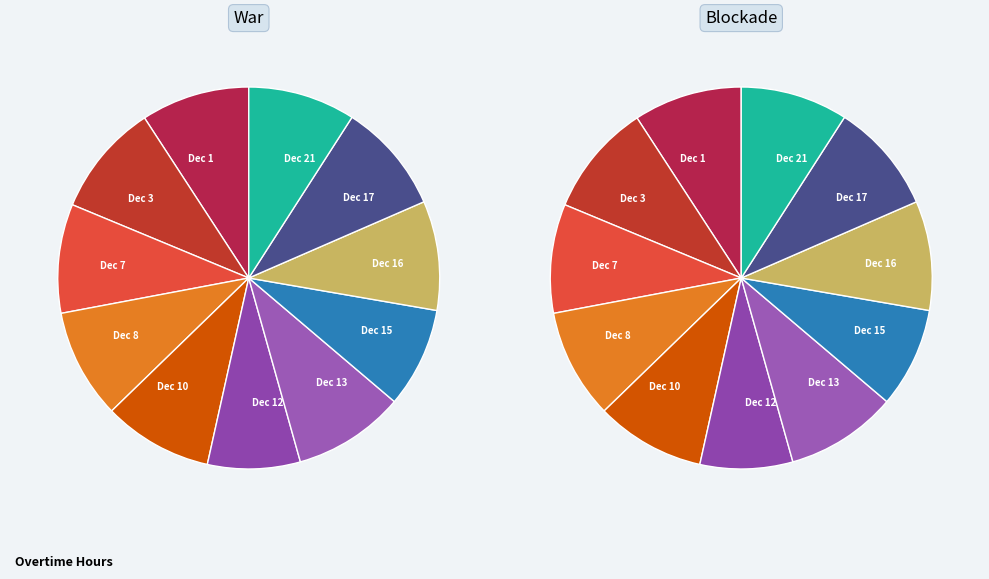

Which category has the biggest portion of the pie?

Dec 3